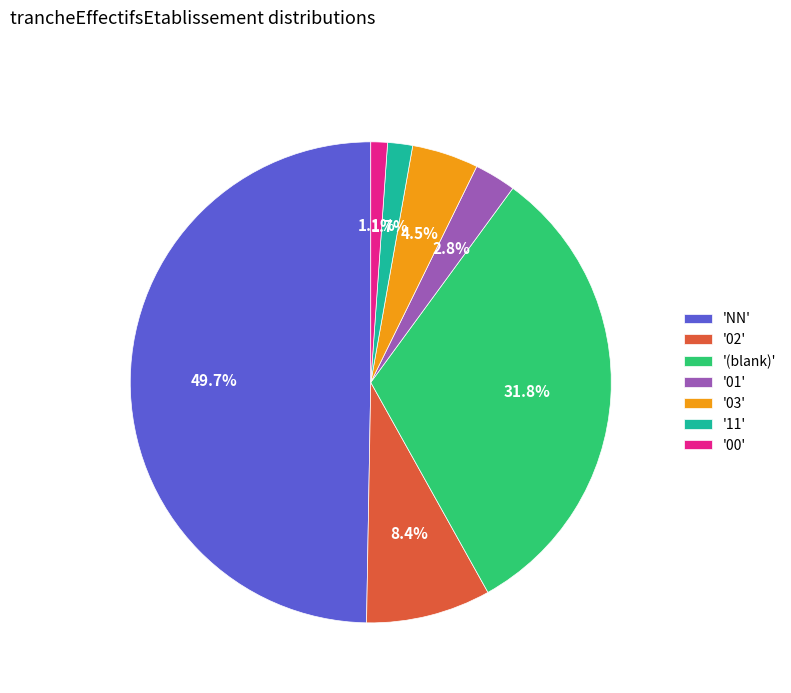

How many segments does this pie chart have?

7